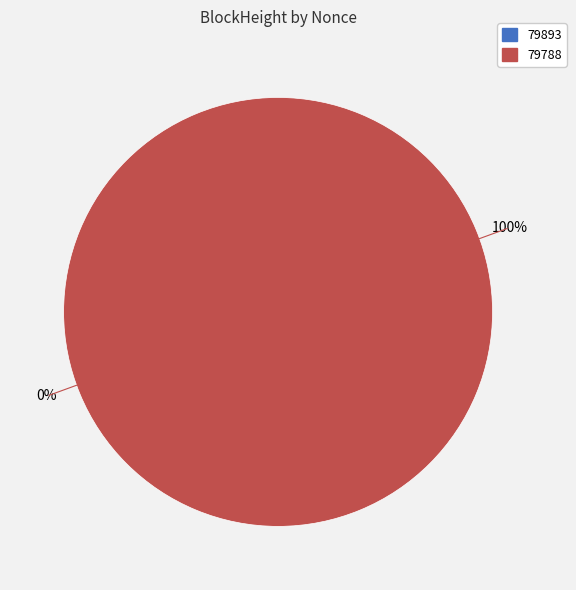

To the nearest percent, what is the combined percentage of 79788 and 79893?

100%